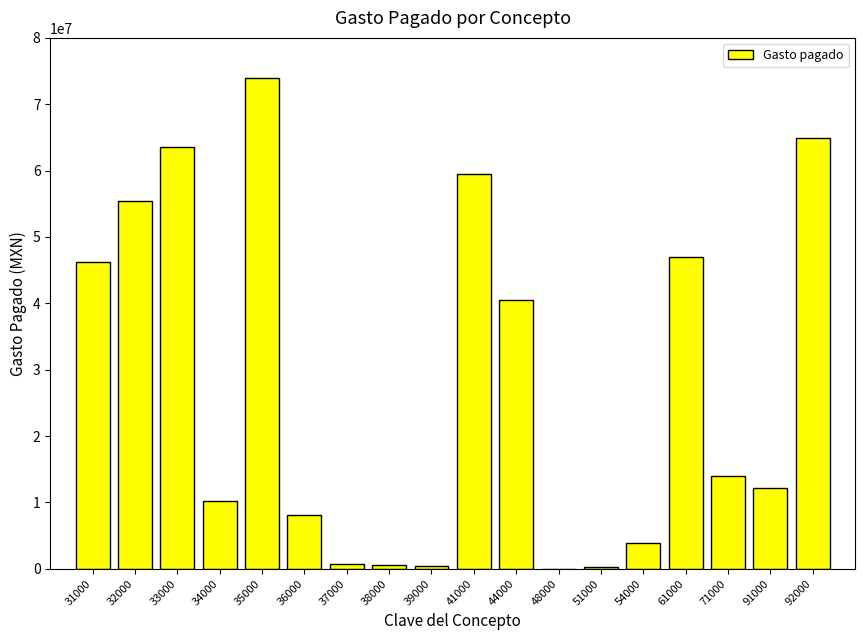

What is the maximum value shown in the chart?

73905394.7